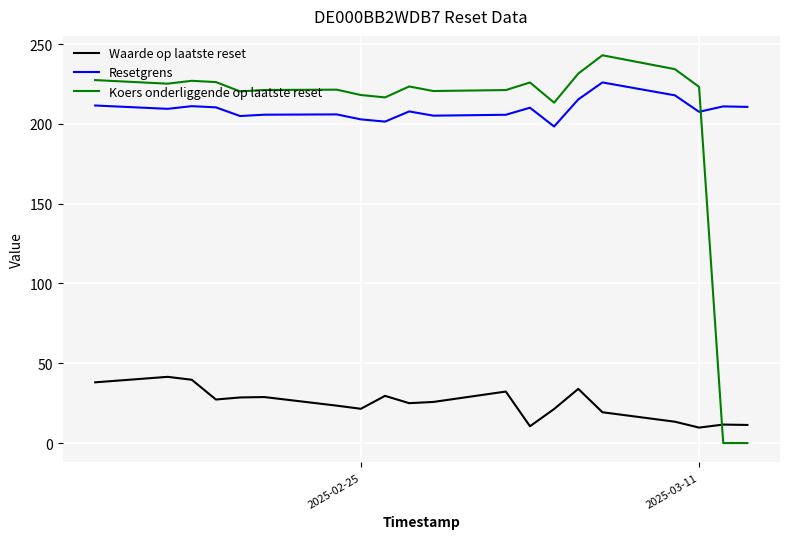

Which series has the widest spread of values?

Koers onderliggende op laatste reset